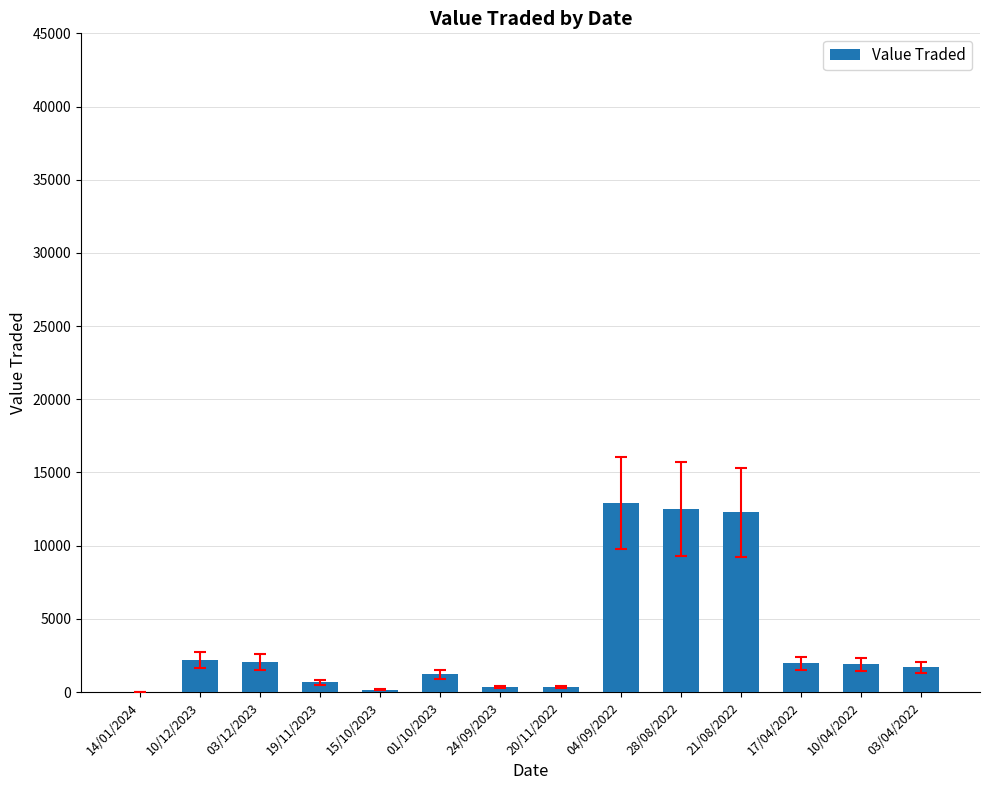

What is the greatest value displayed?

12894